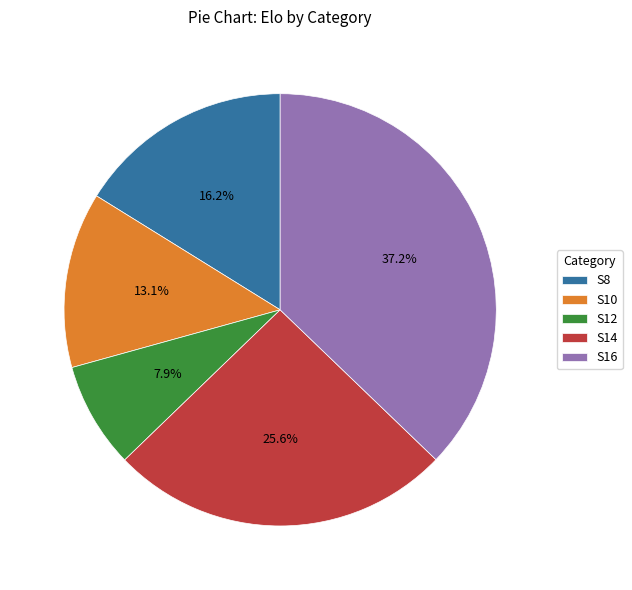

To the nearest percent, what portion does S8 represent?

16%